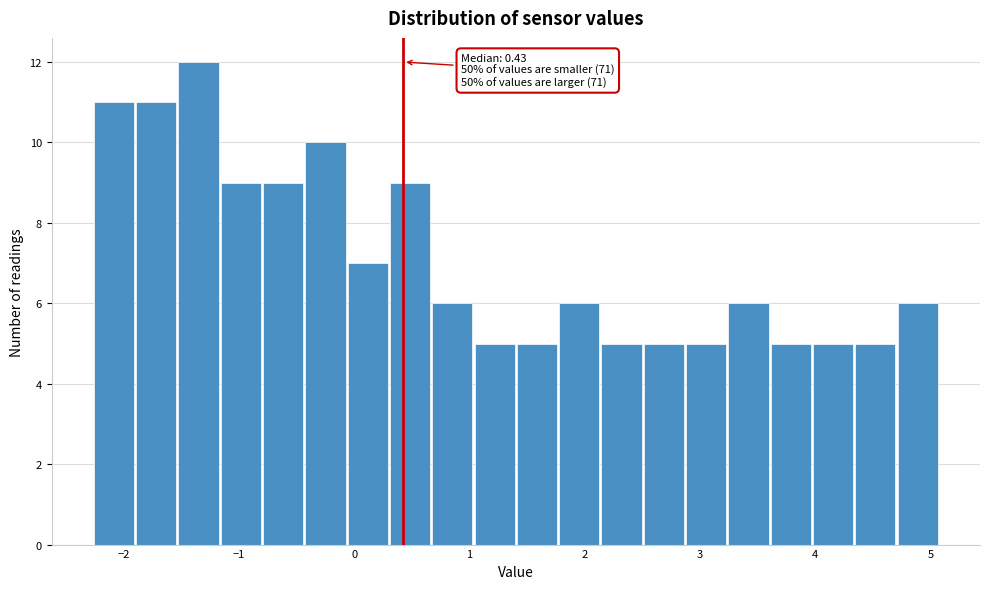

Read against the x-axis, roughly where is the centre of the tallest bar?

-1.4